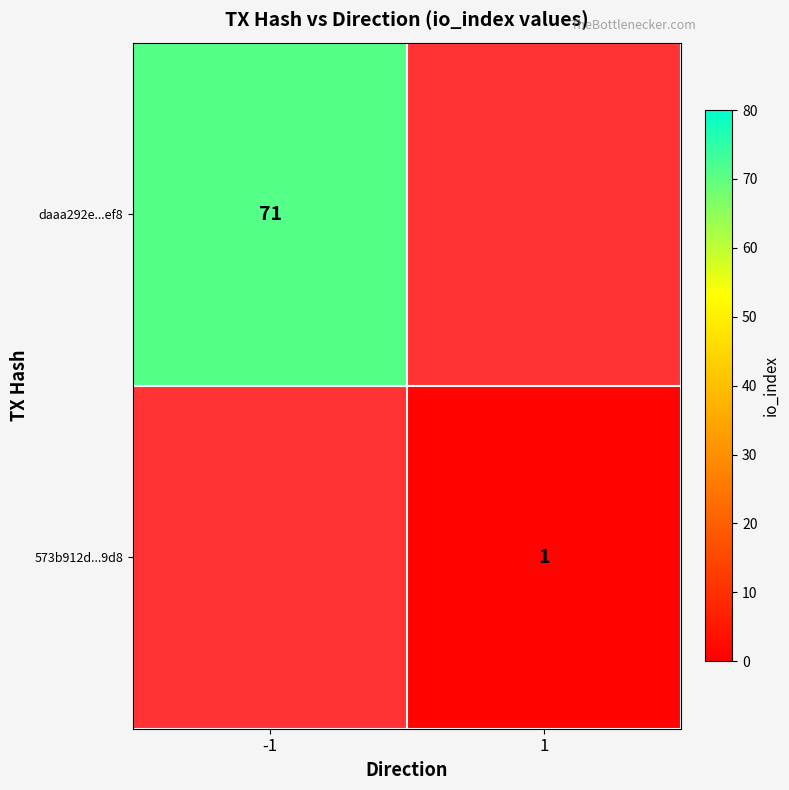

Is it true that daaa292e...ef8 equals 47 at -1?

False